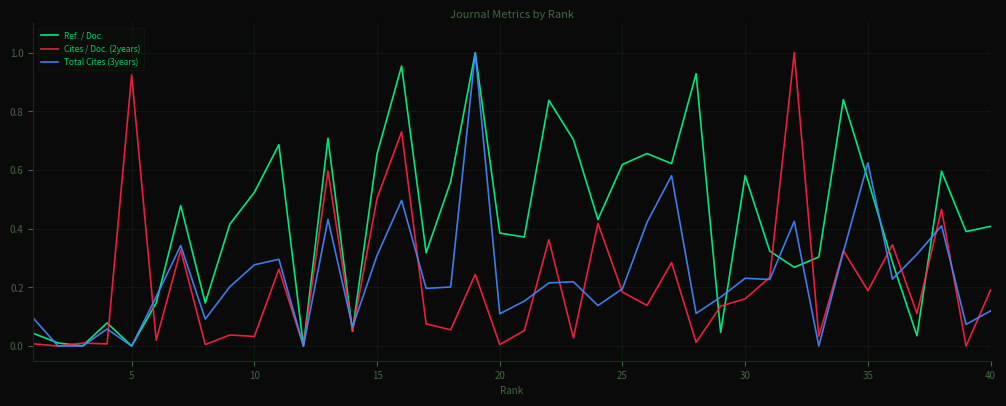

Which series has the largest total across all categories?

Ref. / Doc.